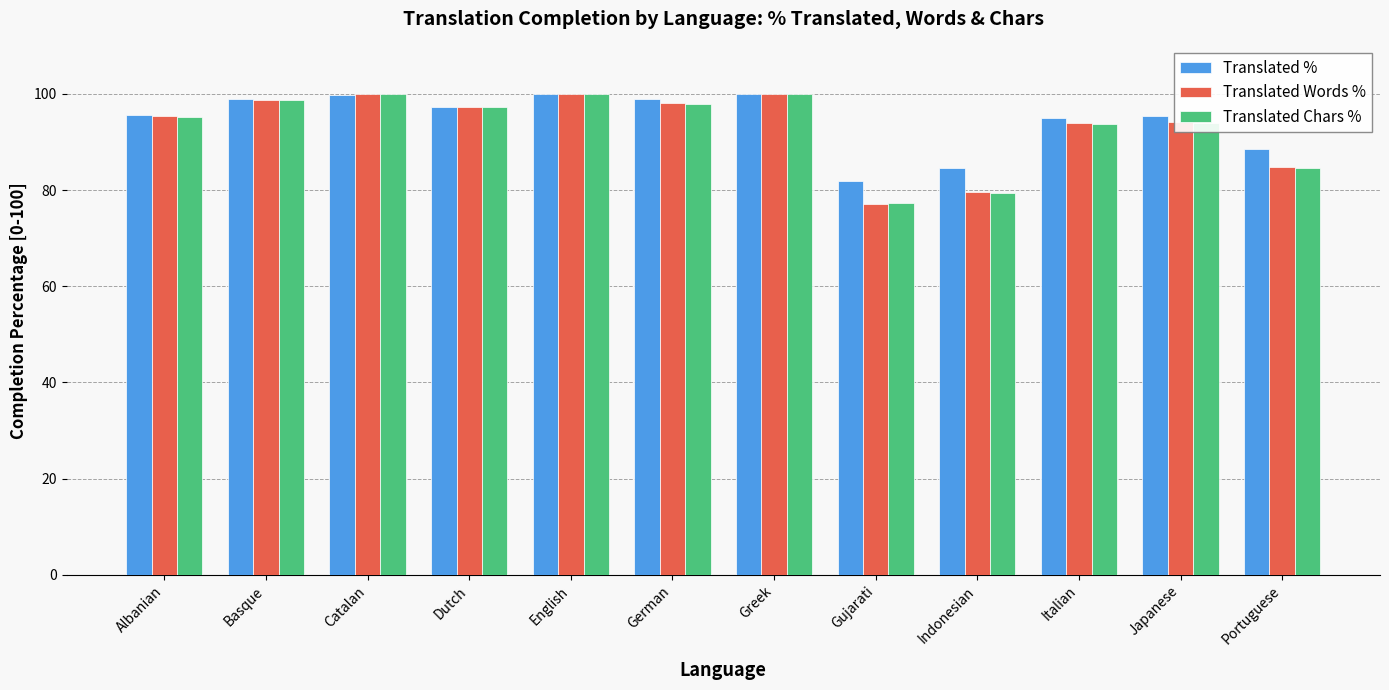

At how many categories does at least one series exceed 86?

10